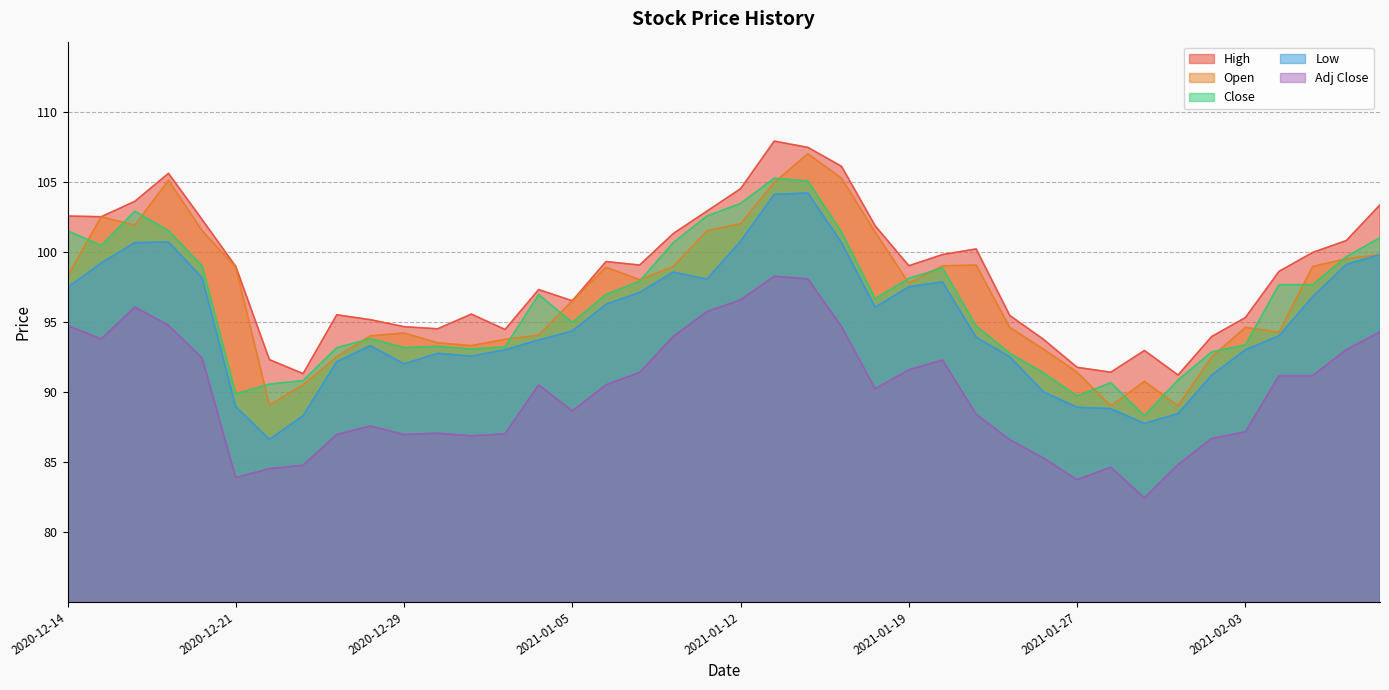

Reading left to right, transcribe all the data shown in this chart.

High: 102.6	102.5	103.6	105.6	102.3	98.9	92.3	91.3	95.5	95.2	94.7	94.5	95.6	94.4	97.3	96.5	99.3	99.1	101.3	102.9	104.5	107.9	107.4	106.1	101.8	99.0	99.8	100.2	95.4	93.8	91.8	91.4	92.9	91.2	93.9	95.3	98.6	99.9	100.8	103.3
Open: 98.2	102.5	101.9	105.1	101.5	98.9	89.1	90.5	92.5	94.0	94.2	93.5	93.3	93.8	94.1	96.5	98.9	98.0	98.9	101.5	102.0	104.9	107.0	105.2	101.4	97.8	99.0	99.1	94.6	93.1	91.4	89.0	90.8	89.0	92.5	94.6	94.2	98.9	99.5	99.8
Close: 101.5	100.4	102.9	101.5	99.0	89.8	90.6	90.8	93.2	93.8	93.2	93.2	93.1	93.2	96.9	94.9	96.9	97.9	100.7	102.6	103.4	105.2	105.1	101.4	96.7	98.1	98.8	94.7	92.8	91.3	89.7	90.7	88.3	90.8	92.8	93.3	97.7	97.7	99.7	101.0
Low: 97.4	99.2	100.7	100.7	98.2	88.9	86.6	88.3	92.2	93.3	92.0	92.8	92.6	93.0	93.7	94.3	96.2	97.1	98.6	98.1	100.8	104.1	104.2	100.7	96.1	97.5	97.8	93.9	92.5	90.0	88.9	88.8	87.8	88.4	91.2	93.0	94.0	96.8	99.1	99.8
Adj Close: 94.7	93.8	96.1	94.7	92.4	83.9	84.5	84.8	87.0	87.6	87.0	87.0	86.9	87.0	90.5	88.6	90.5	91.4	94.0	95.7	96.6	98.2	98.1	94.7	90.2	91.6	92.3	88.4	86.6	85.3	83.7	84.6	82.4	84.8	86.7	87.1	91.2	91.2	93.0	94.3